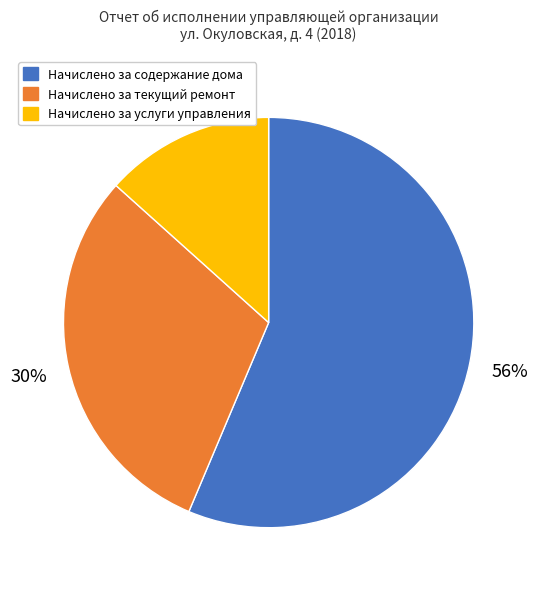

Combined, do Начислено за содержание дома and Начислено за услуги управления account for over 50%?

Yes